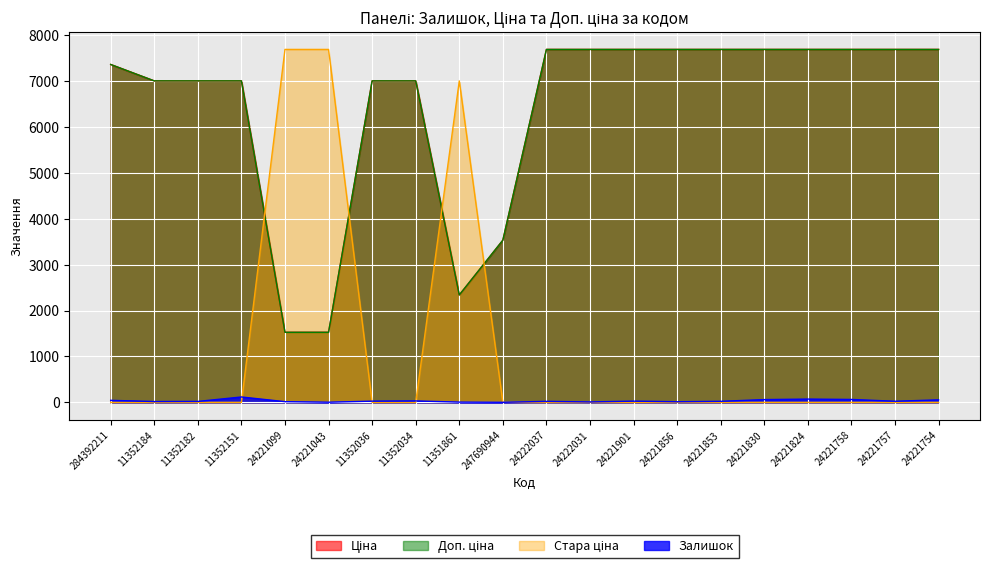

How many categories are shown in the chart?

20